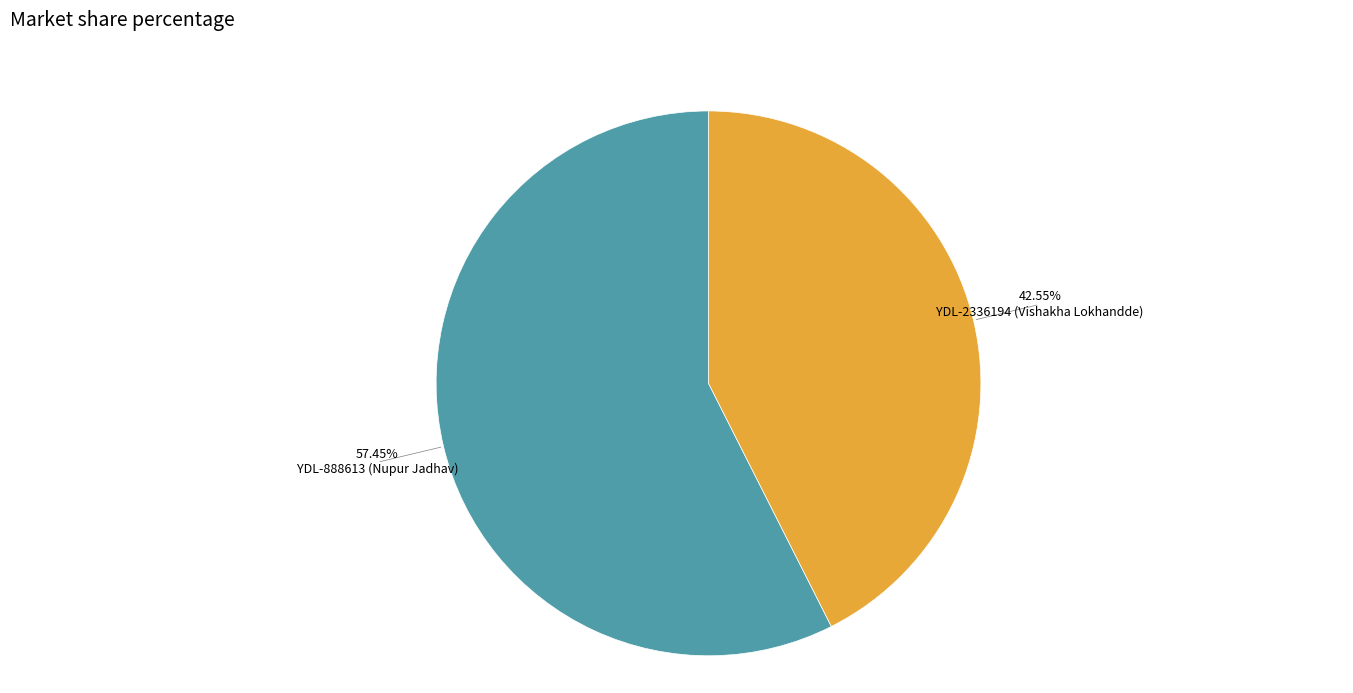

Is there a majority slice in this chart?

Yes